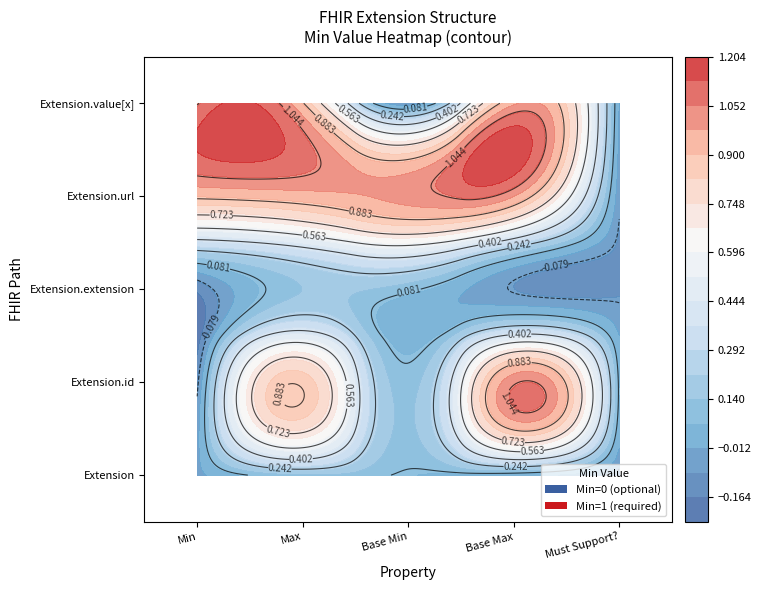

What is the spread (max minus min) of values at 0?

1